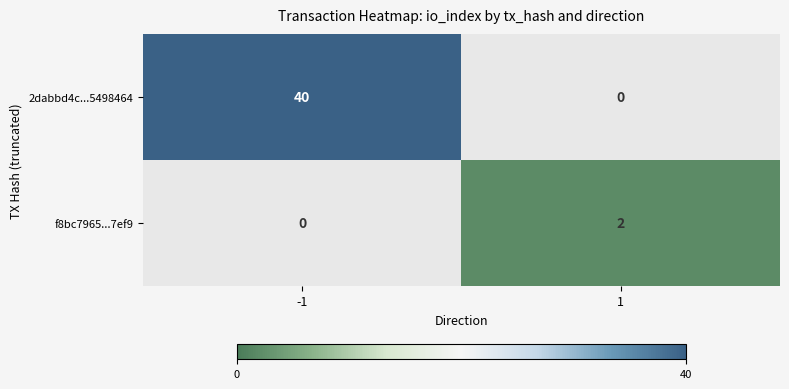

Where is 2dabbd4c...5498464 nearest to the value 20?

-1